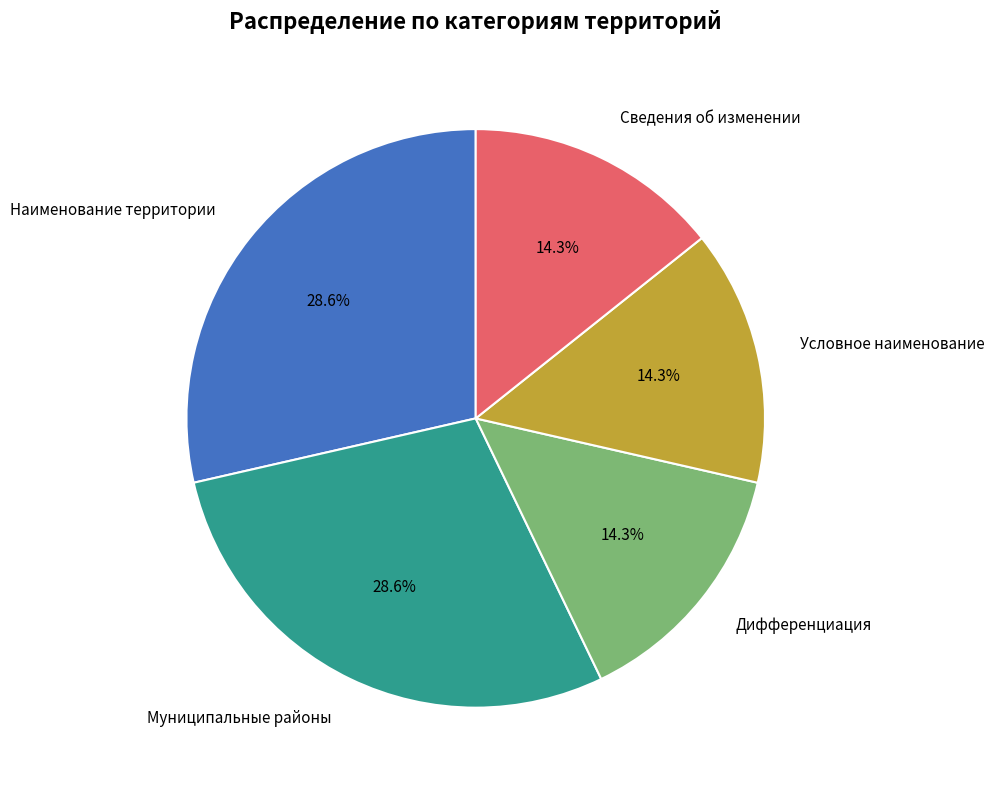

Does Наименование территории represent more than half of the total?

No